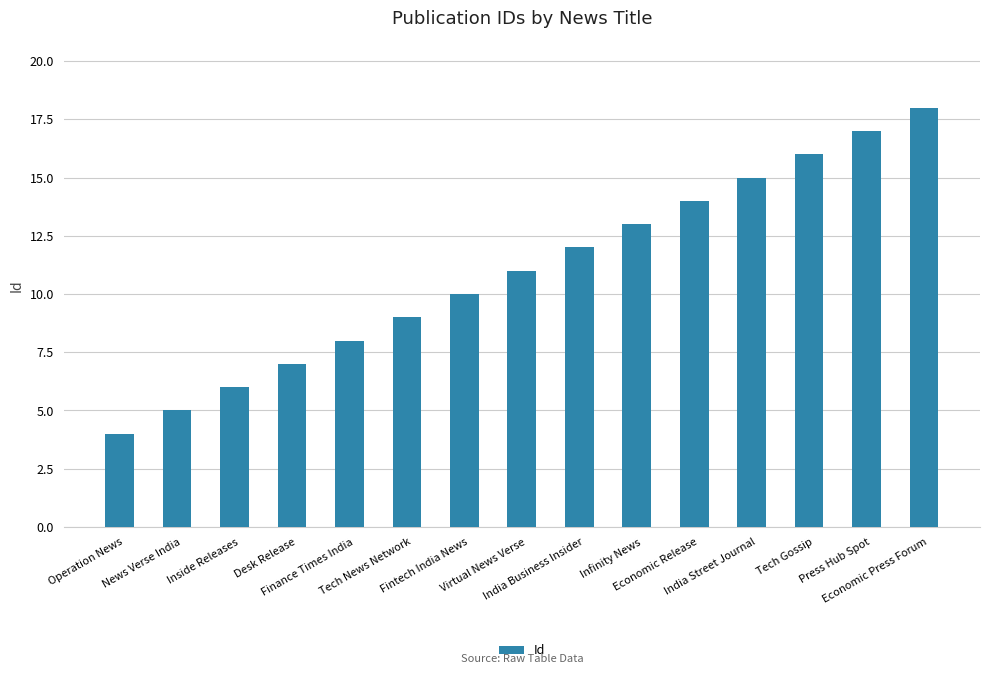

Reading left to right, what are all the values shown in this chart?

4	5	6	7	8	9	10	11	12	13	14	15	16	17	18